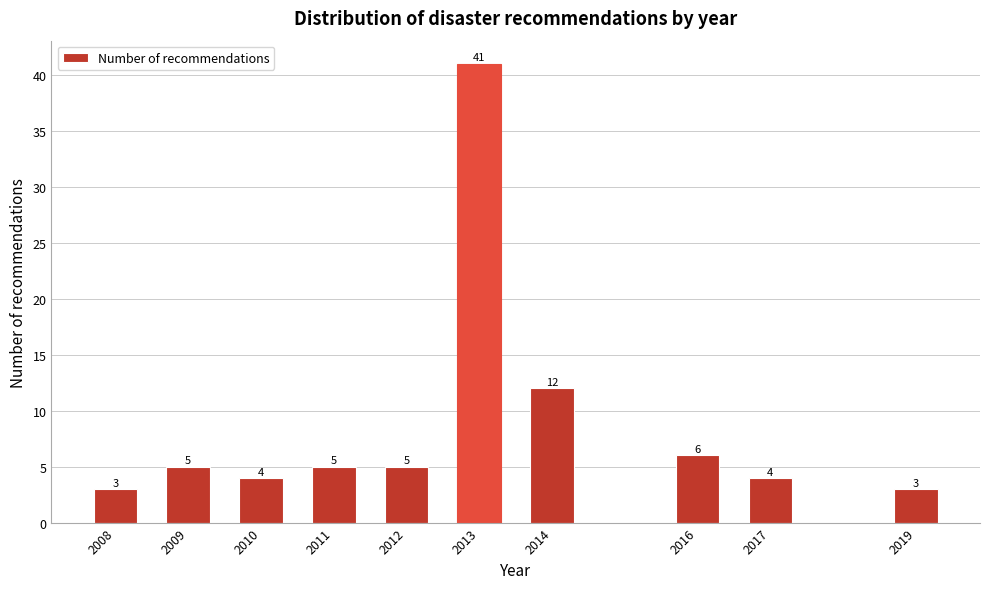

Reading left to right, extract all data points from this chart.

3	5	4	5	5	41	12	6	4	3